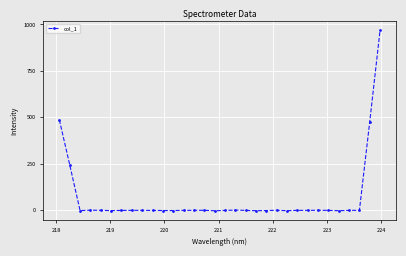

How many lines are shown in the chart?

1